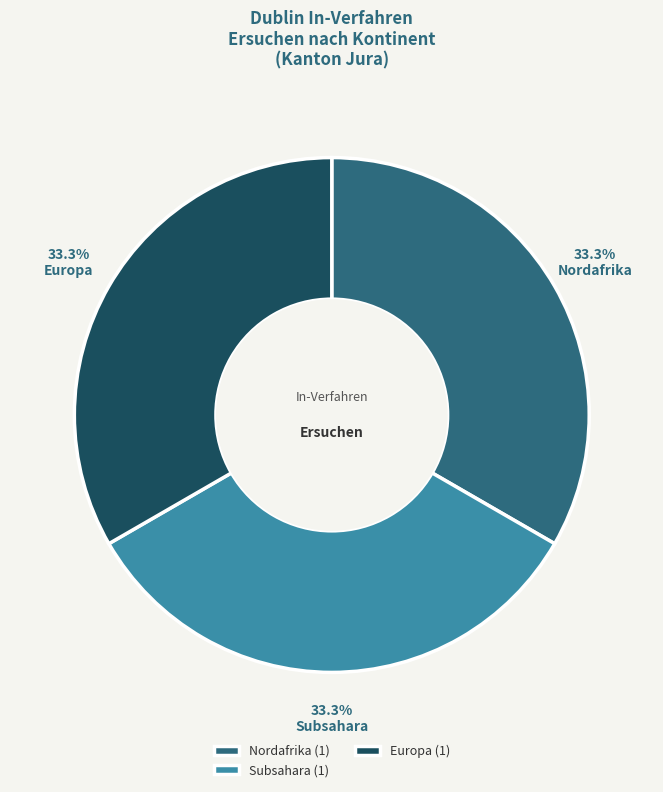

To the nearest percent, what is the difference between the largest and smallest slice percentages?

0%